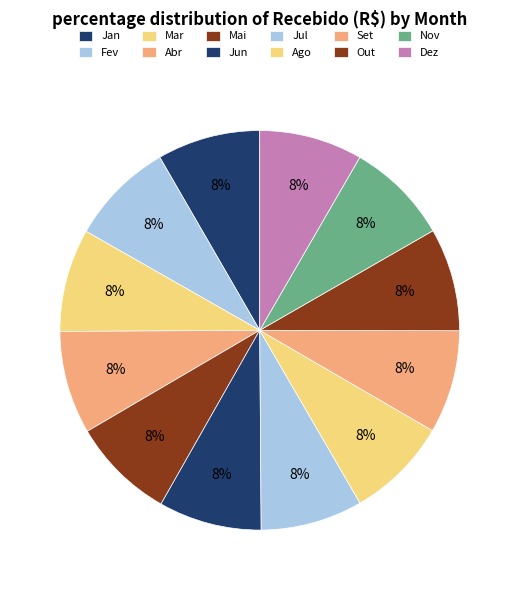

How many segments does this pie chart have?

12